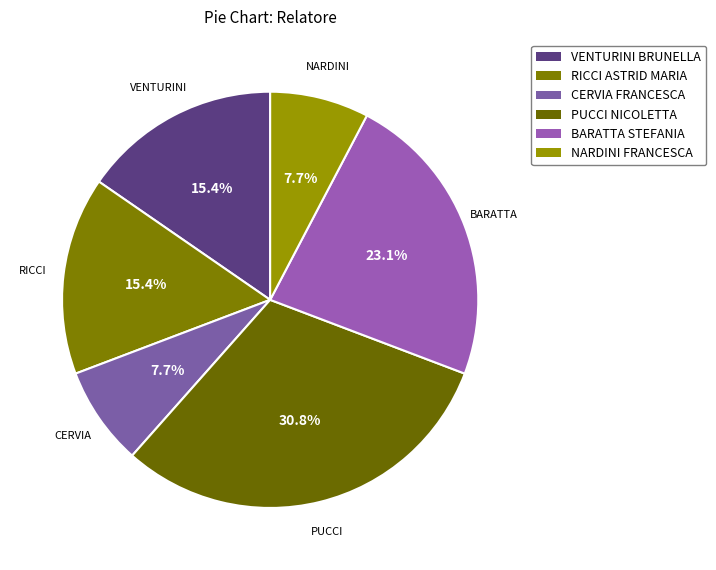

The CERVIA FRANCESCA slice represents 8% of the pie. True or false?

True